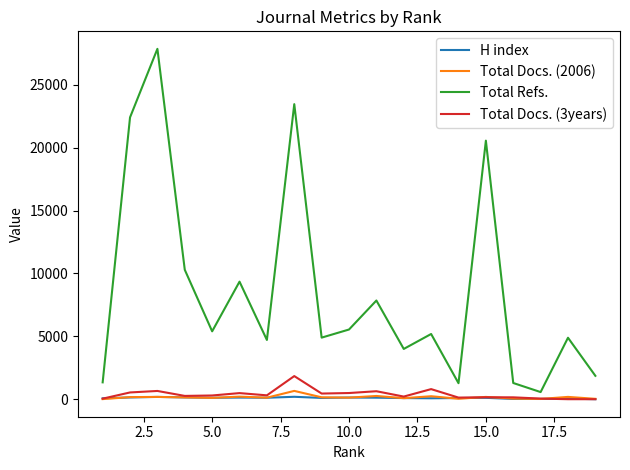

Is this an area chart (filled region under the line)?

No